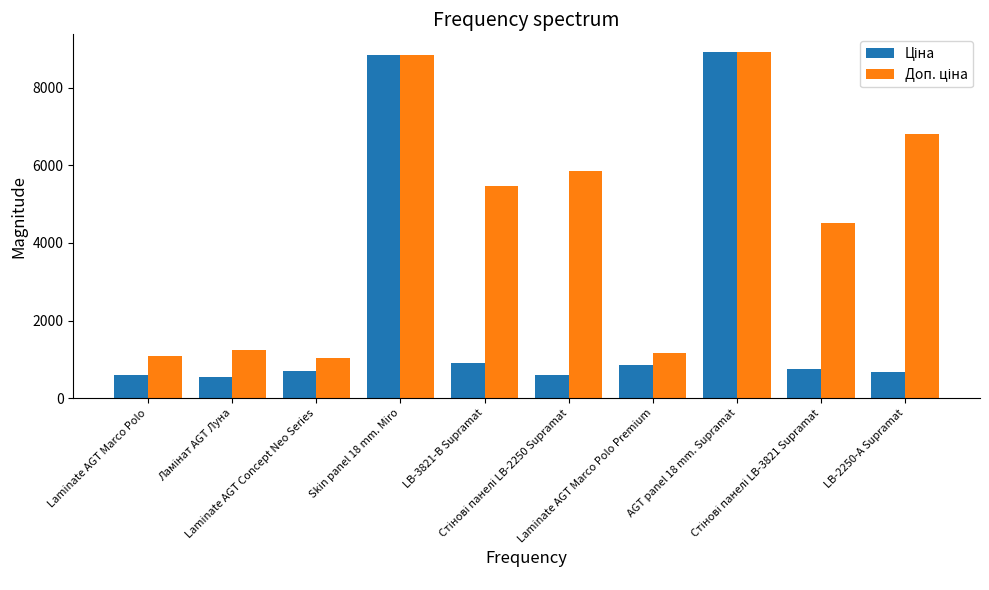

What is the greatest value displayed?

8934.1